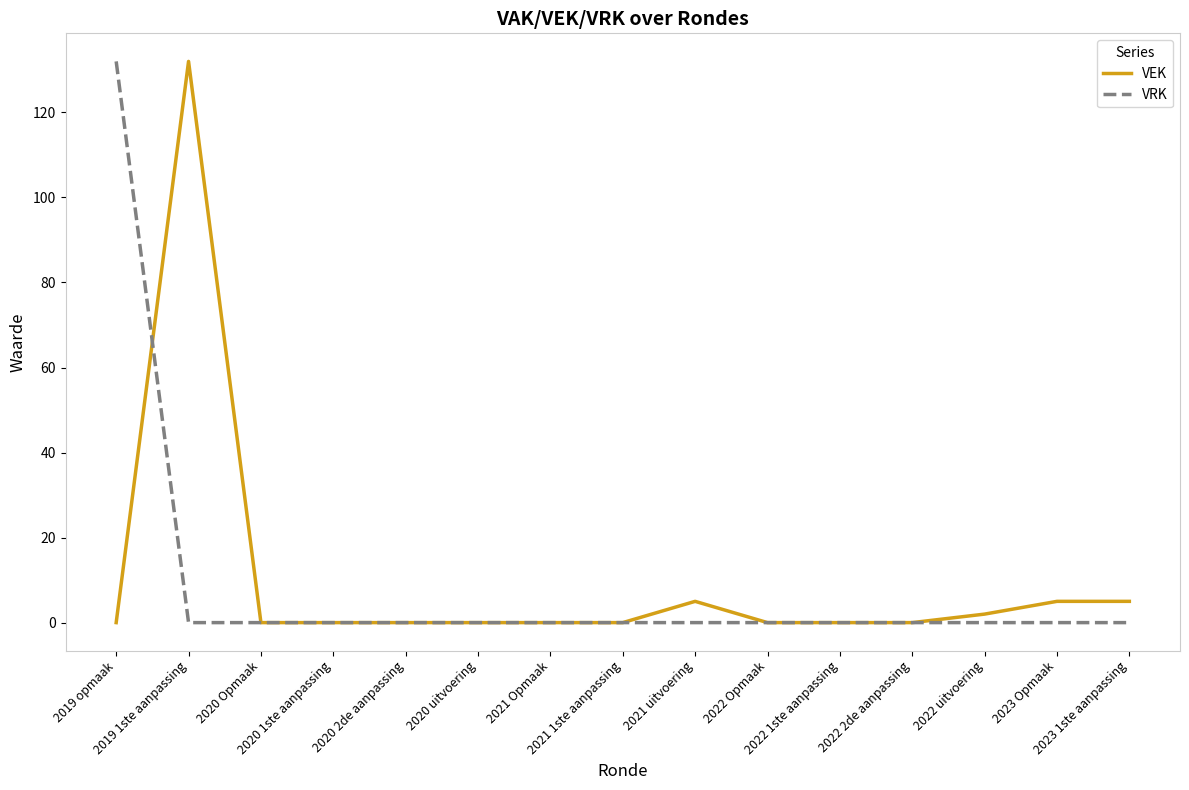

Is the value of VEK at 2021 uitvoering greater than the value of VRK at 2019 opmaak?

No